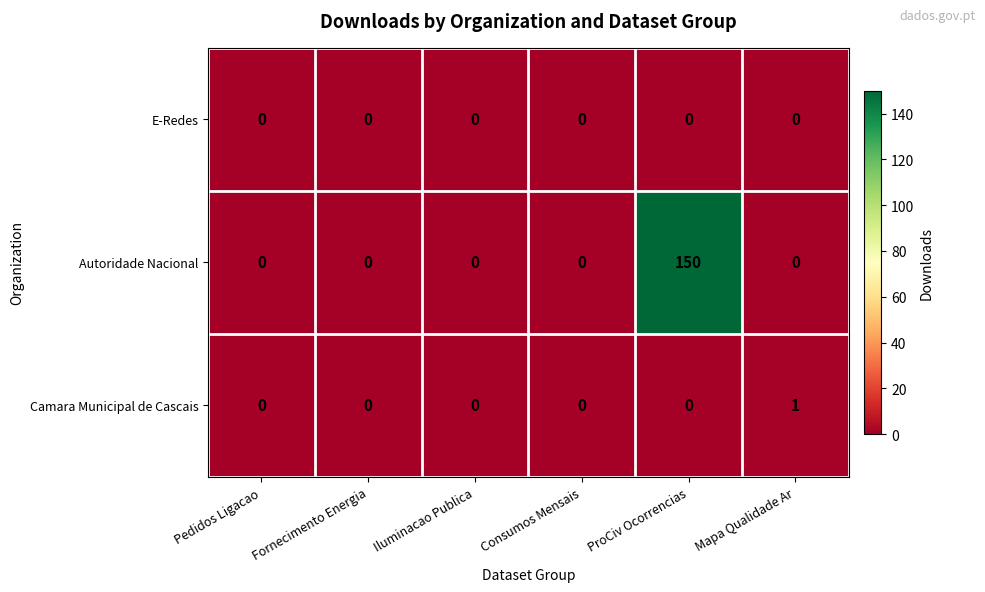

What is the difference between the highest and lowest values at ProCiv Ocorrencias?

150